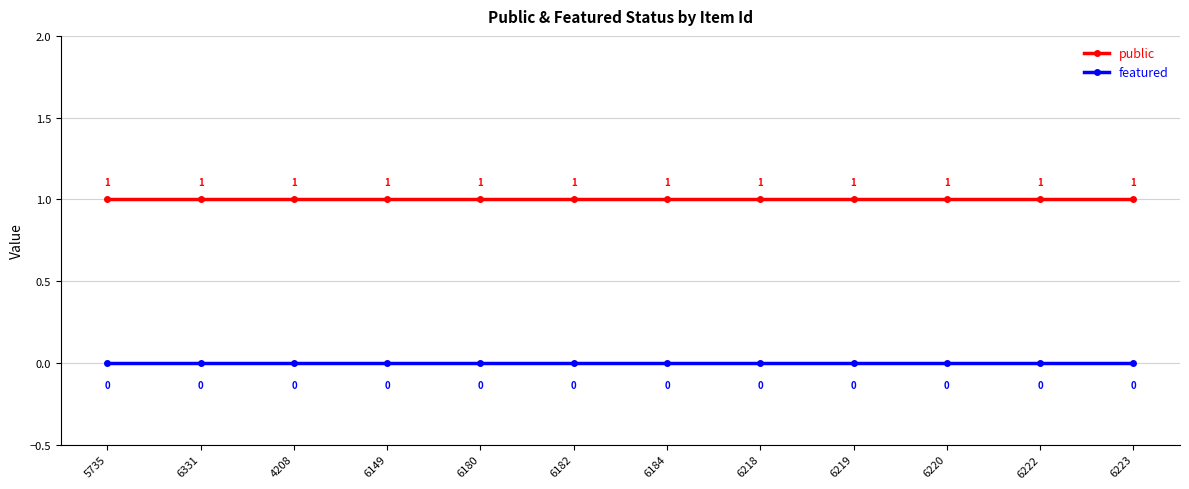

True or false: featured has more than 0 points higher than both neighbors.

False